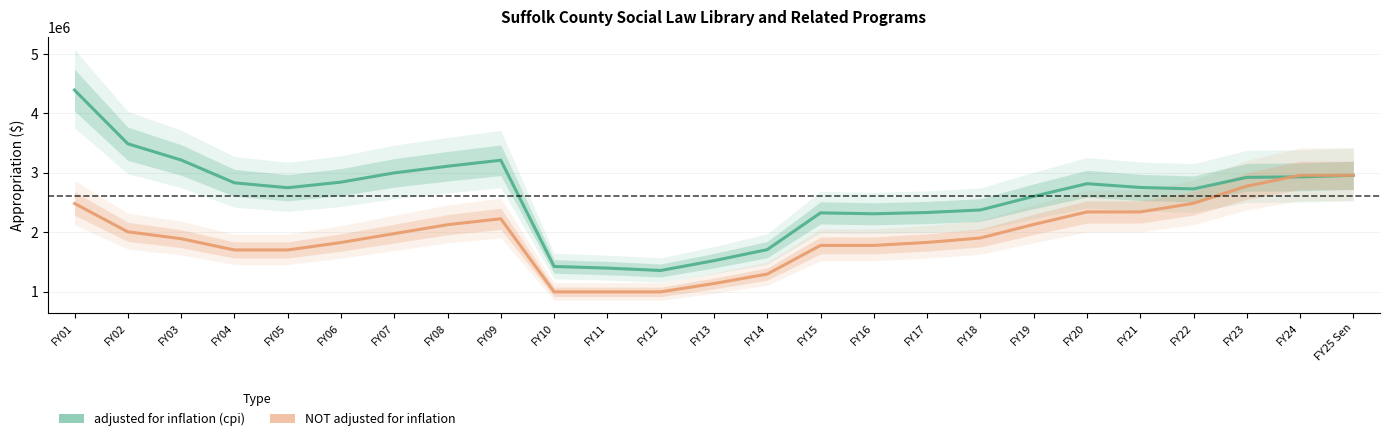

Rank the series by their maximum value, from highest to lowest.

adjusted for inflation (cpi), NOT adjusted for inflation